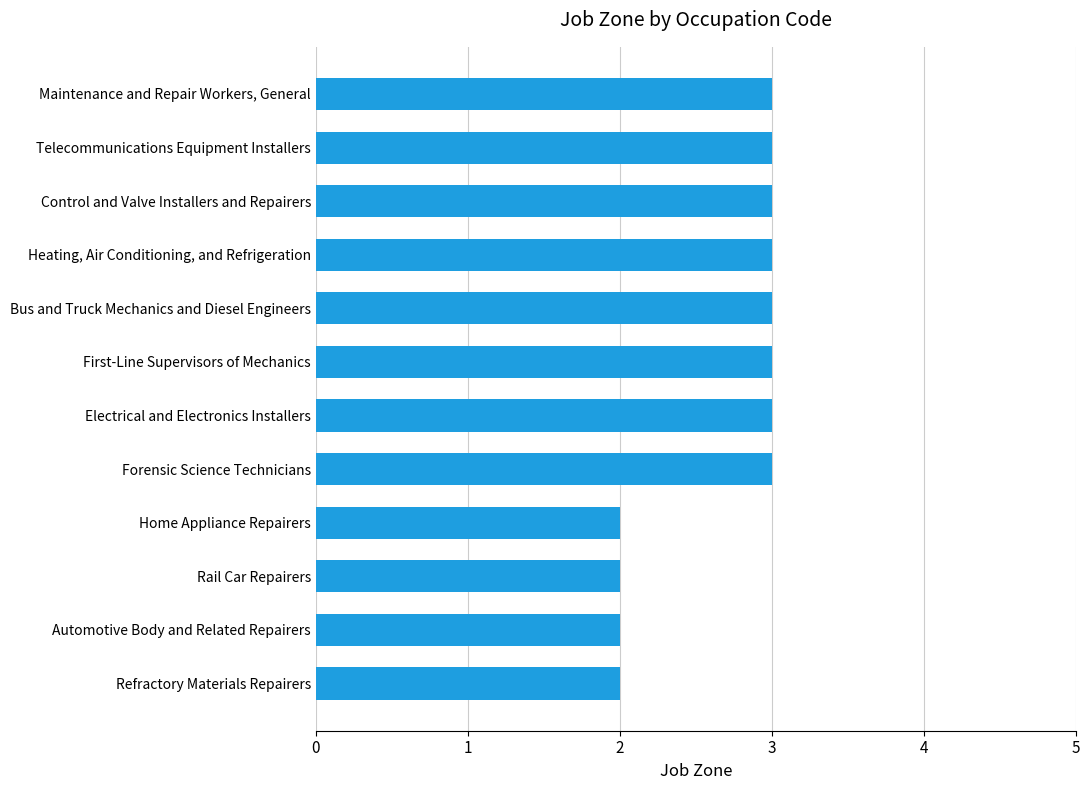

Reading bottom to top, list all the values displayed in this chart.

2	2	2	2	3	3	3	3	3	3	3	3